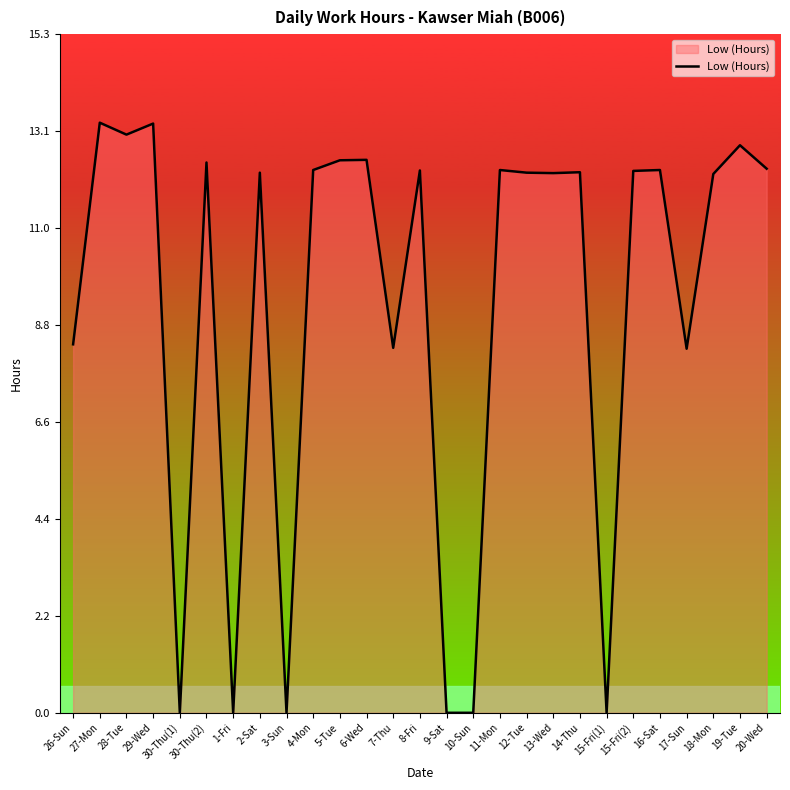

At which label does the data first exceed 12?

27-Mon